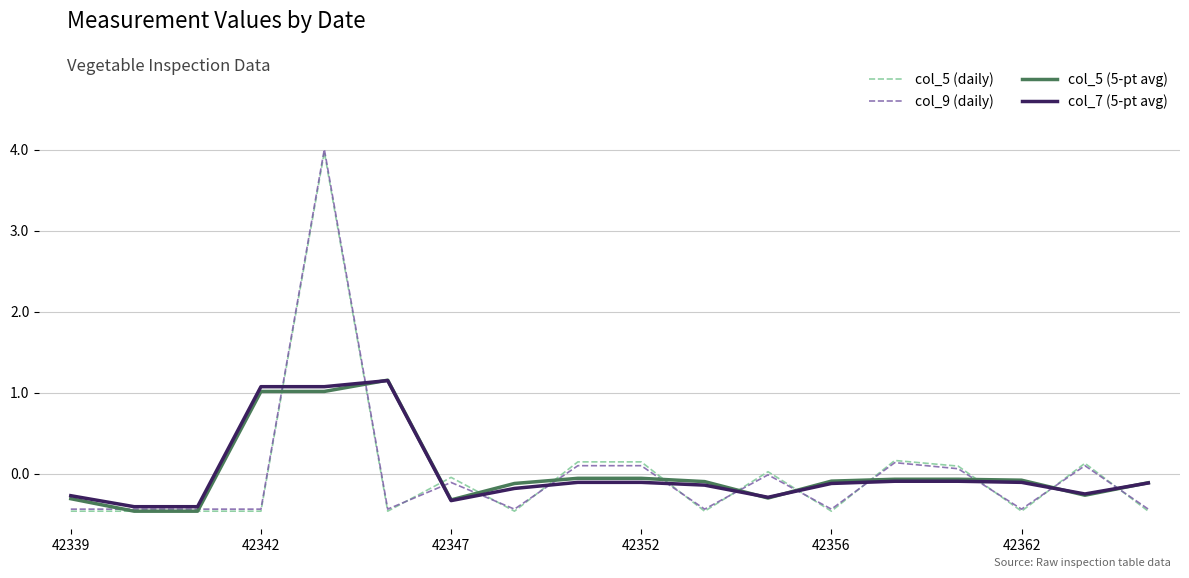

Which series ends up on top after the final intersection of col_7 (5-pt avg) and col_5 (daily)?

col_7 (5-pt avg)